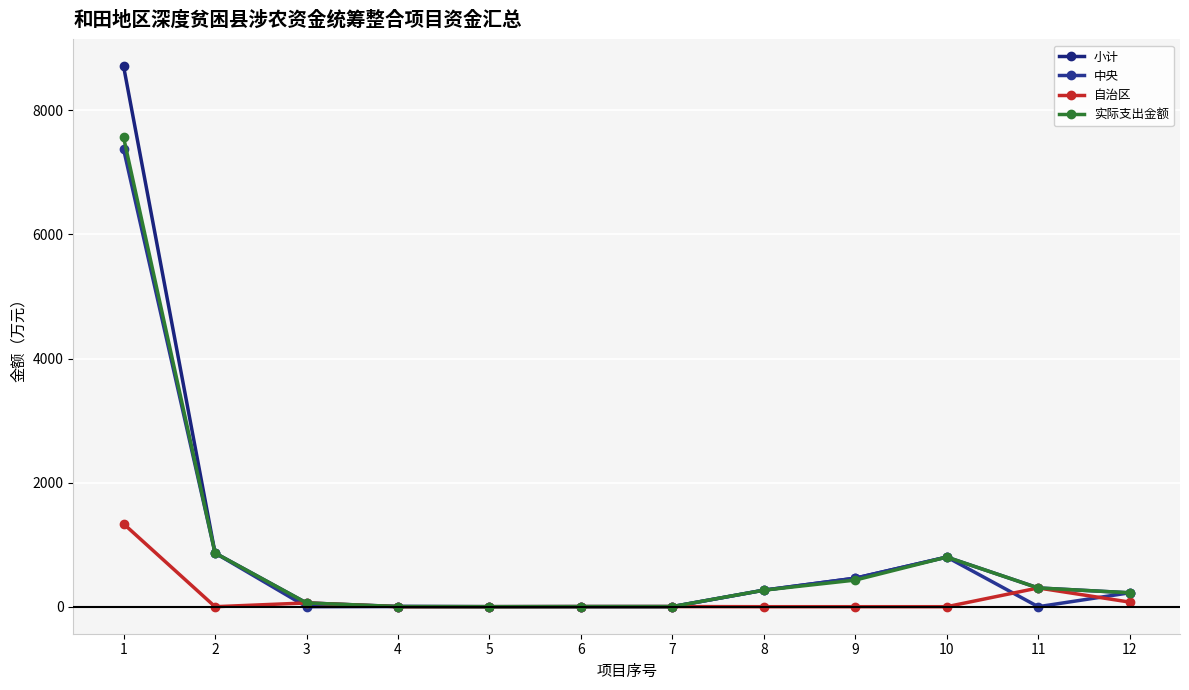

Which label corresponds to the smallest value in the chart?

3